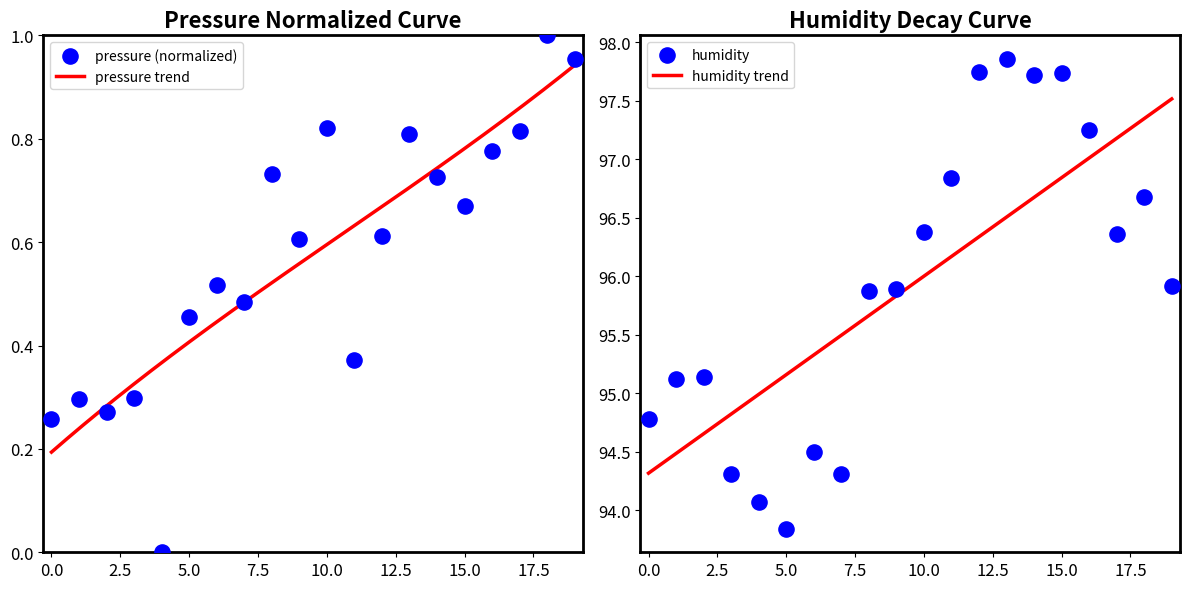

Which series reaches the minimum Y coordinate?

pressure